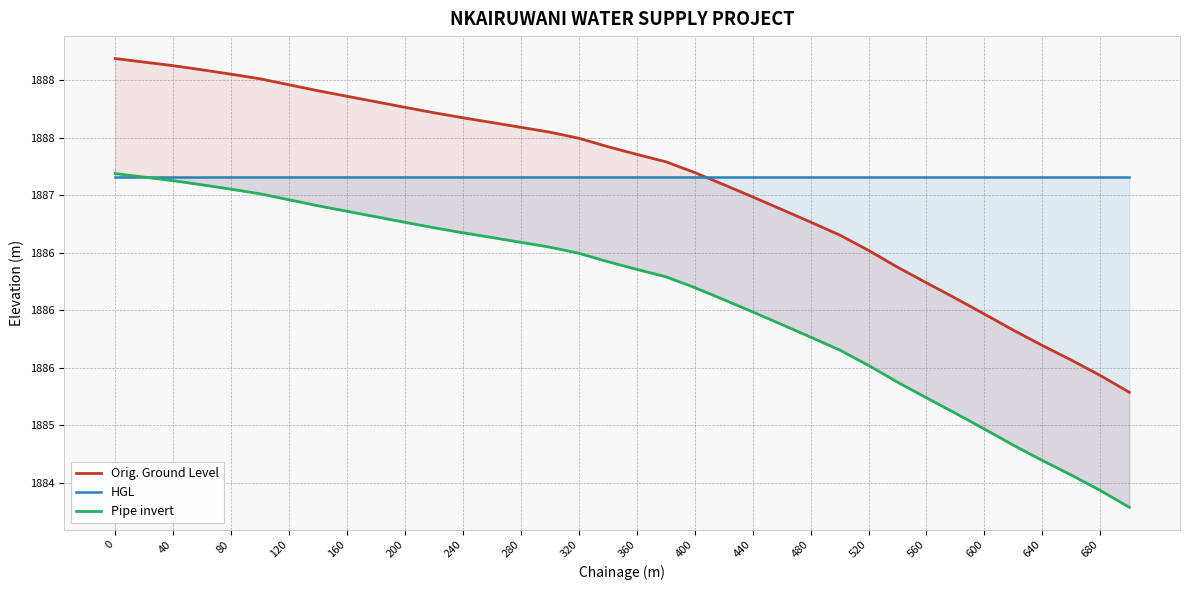

What is the value of the Pipe invert point at the 25th from the left?

1885.8